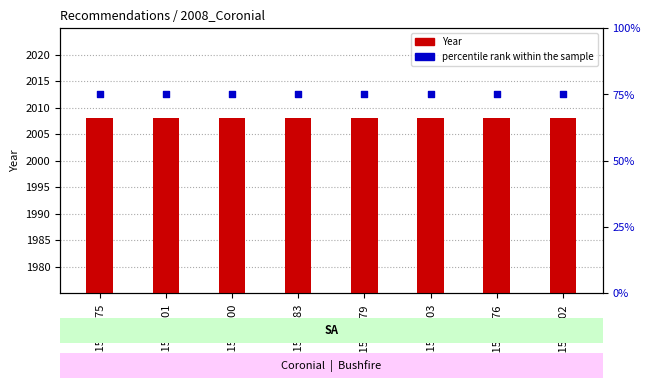

At which category is the sum across all series the highest?

REC153-1775